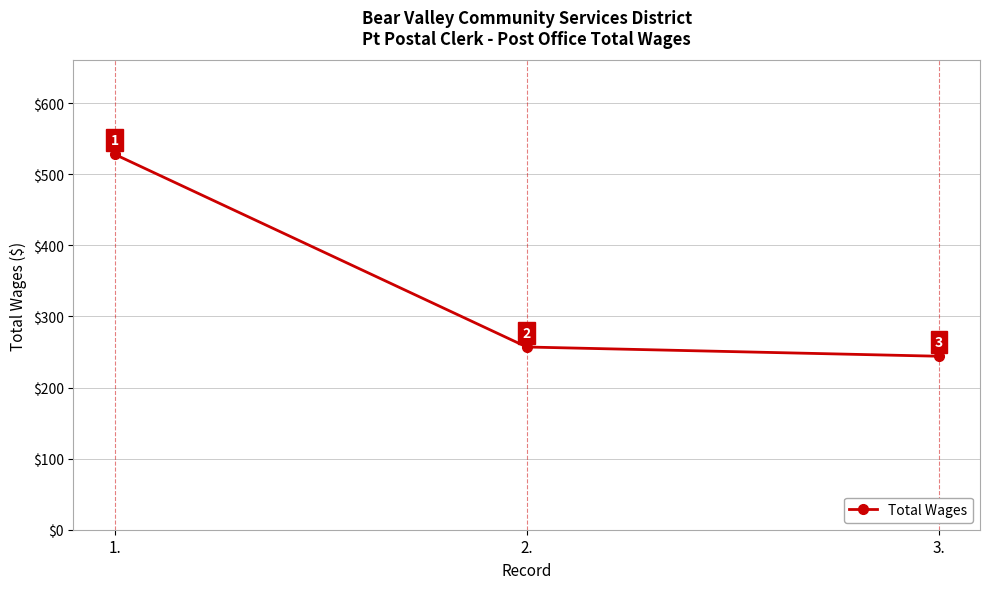

What is the change in value from 2. to 3.?

-13